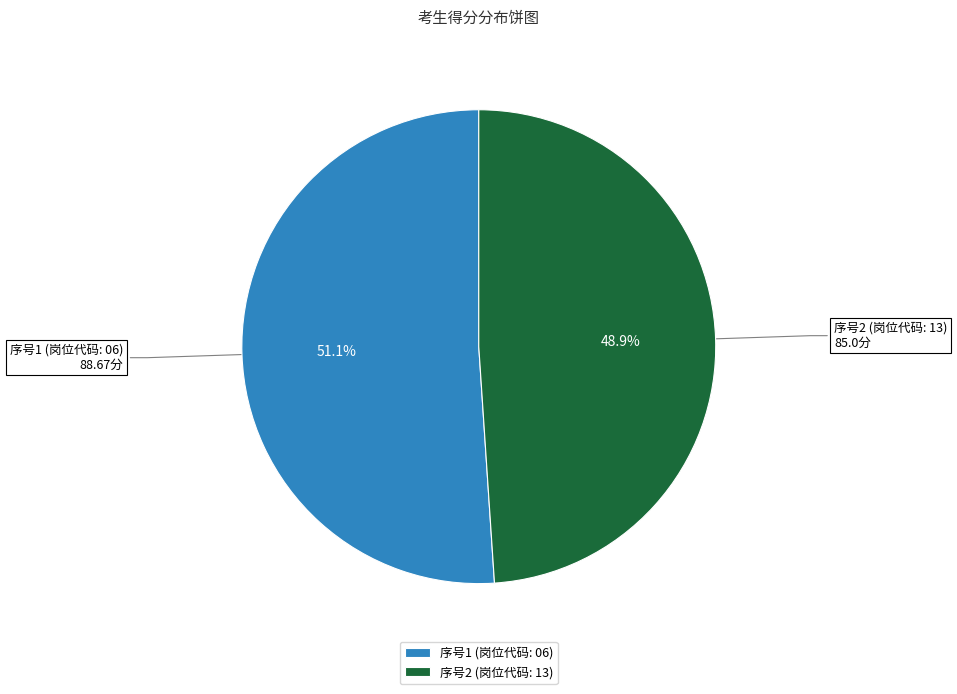

Which category has the biggest portion of the pie?

序号1 (岗位代码: 06)